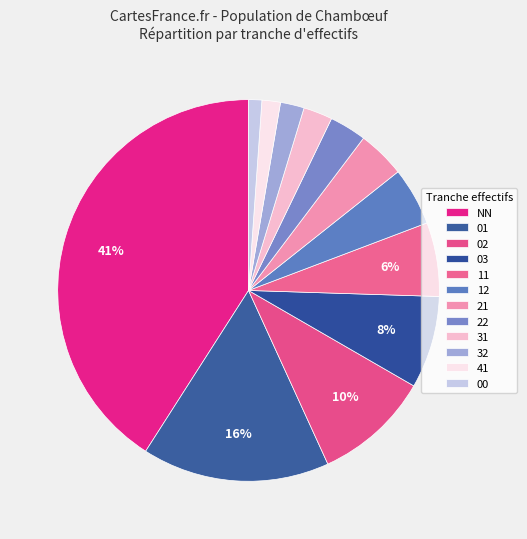

To the nearest percent, what is the combined percentage of 22 and 01?

19%